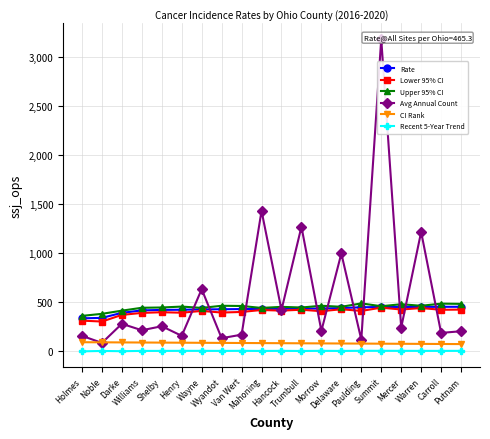

What is the difference between the maximum and minimum values in the Lower 95% CI series?

141.8